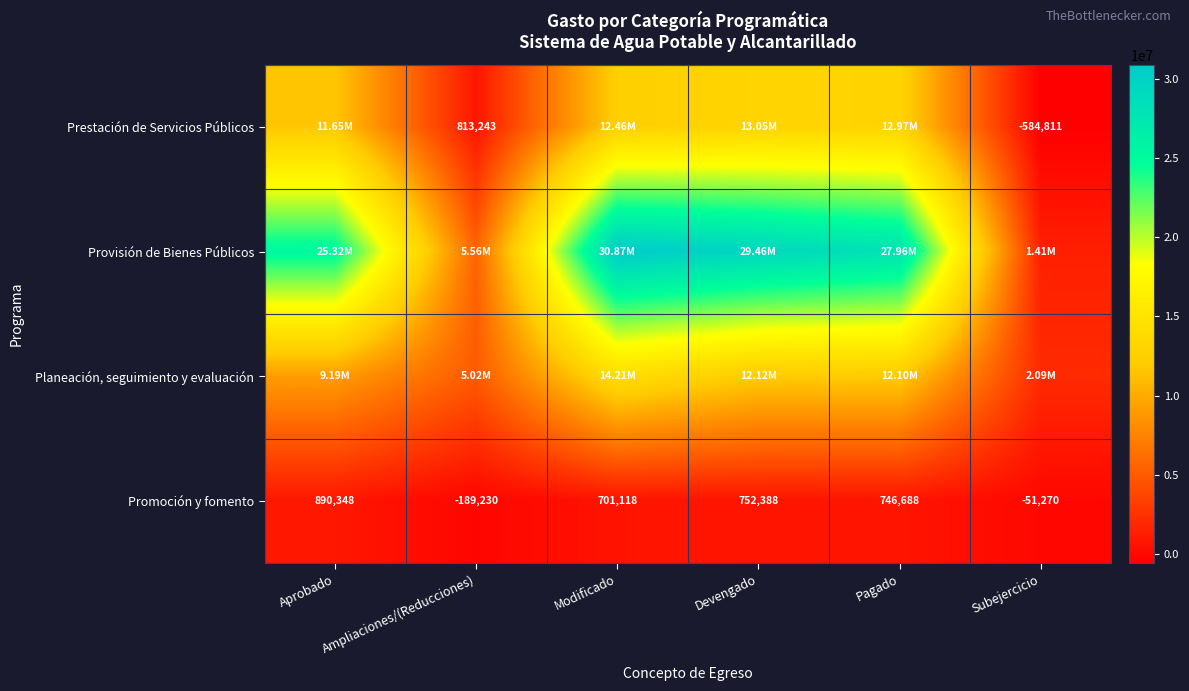

True or false: Promoción y fomento has a value of 253793.3 at Pagado.

False